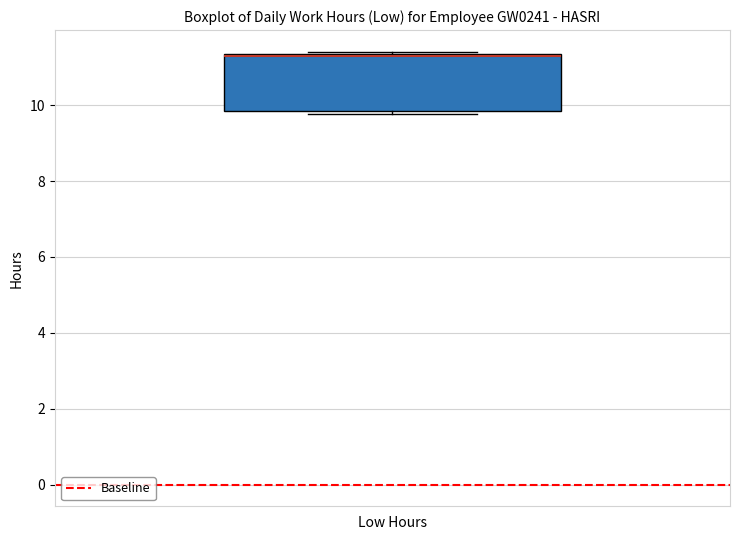

Where is the upper edge of the box for Low Hours on the y-axis? The values are not printed on the chart, so give them approximately, as read against the axis.

11.4